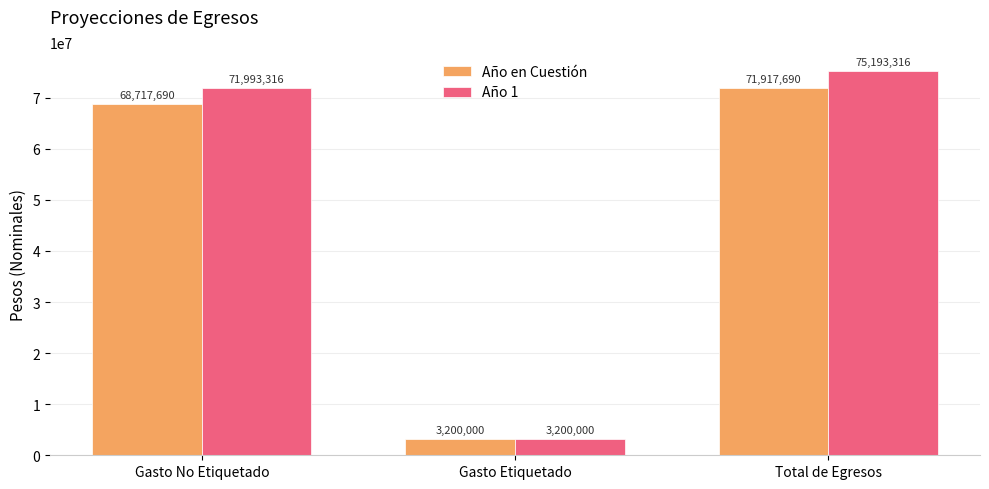

Reading left to right, extract all data points from this chart.

Año en Cuestión: Gasto No Etiquetado=68717690	Gasto Etiquetado=3200000	Total de Egresos=71917690
Año 1: Gasto No Etiquetado=71993316	Gasto Etiquetado=3200000	Total de Egresos=75193316